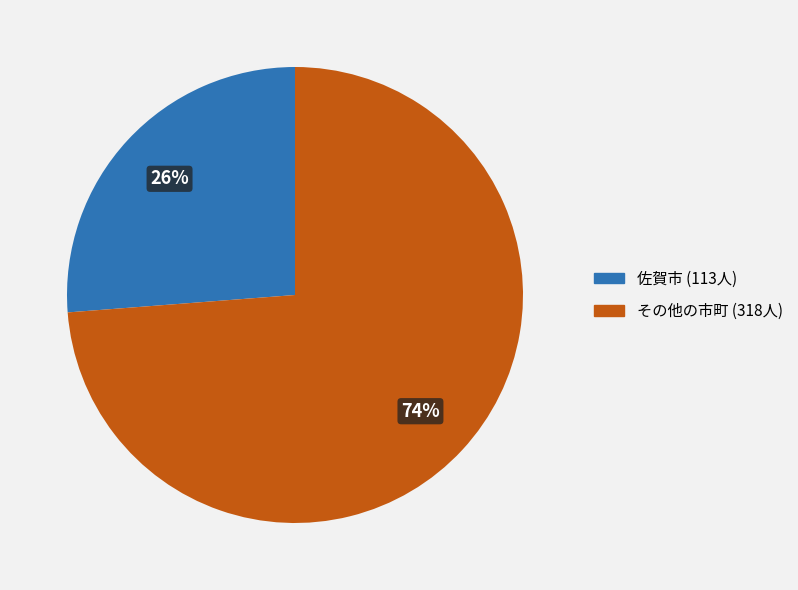

To the nearest percent, what percentage of the pie is 佐賀市 (113人)?

26%